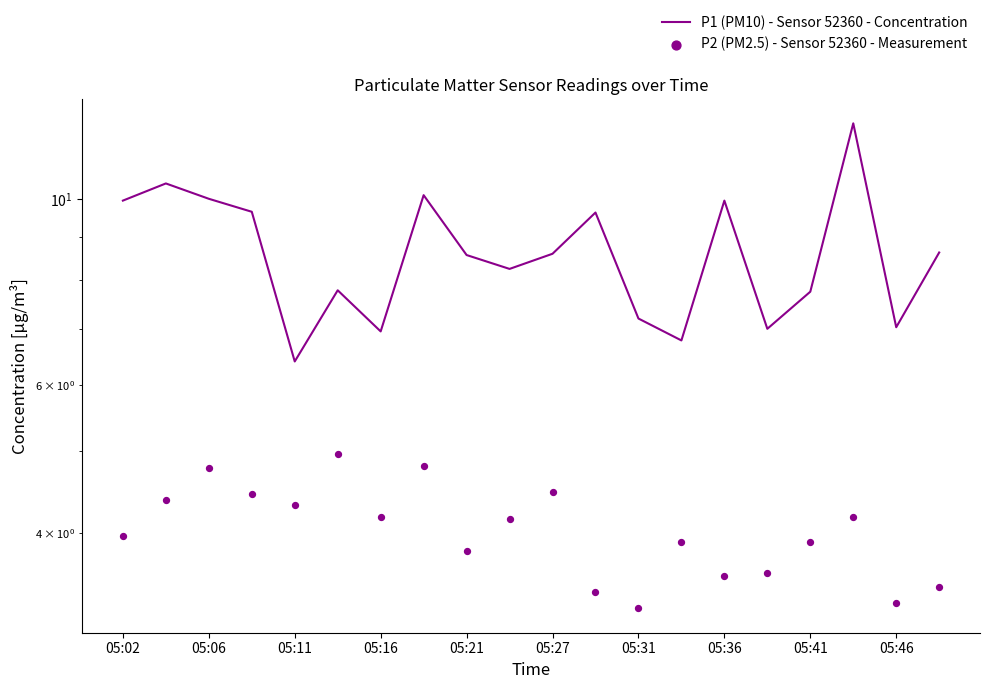

At which category is the sum across all series the highest?

17